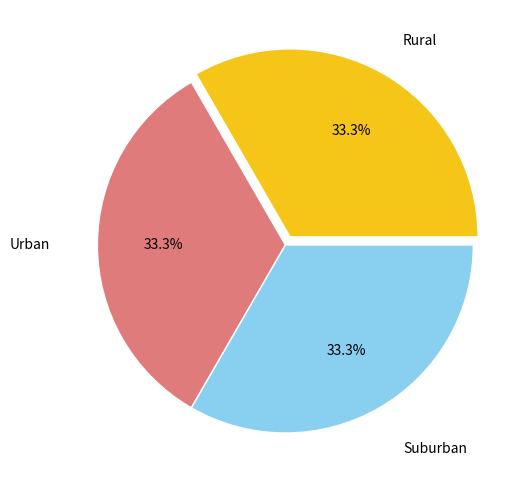

To the nearest percent, what is the difference between the largest and smallest slice percentages?

0%